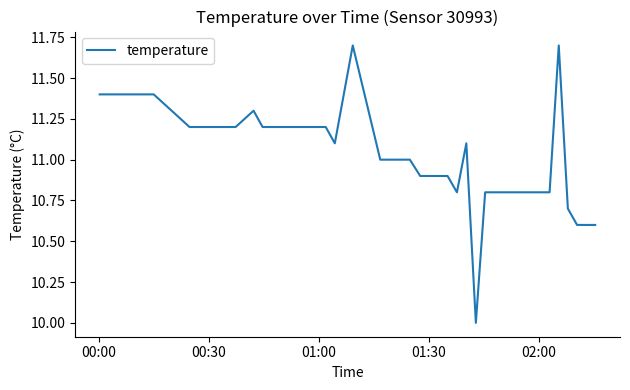

What is the maximum value shown in the chart?

11.7